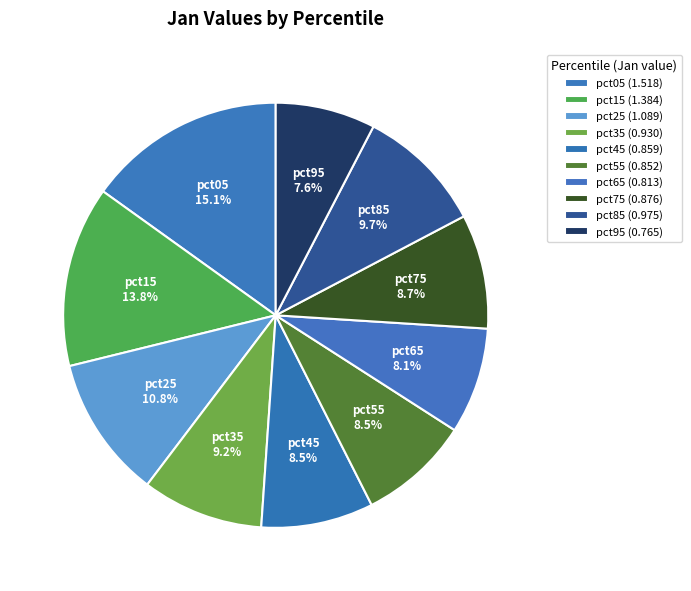

Which slice is the largest?

pct05